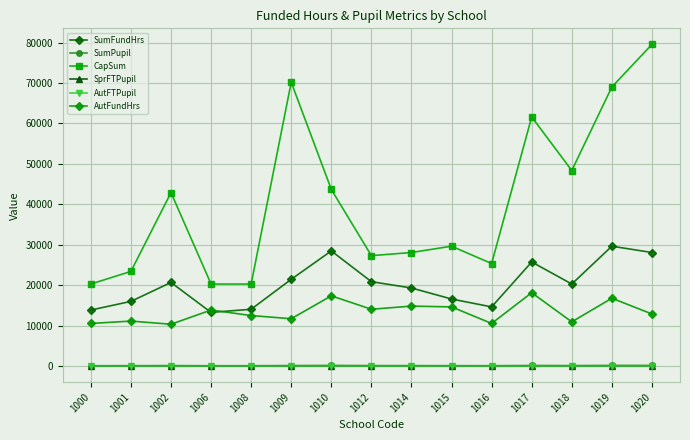

At which label is AutFTPupil closest to 0?

1000